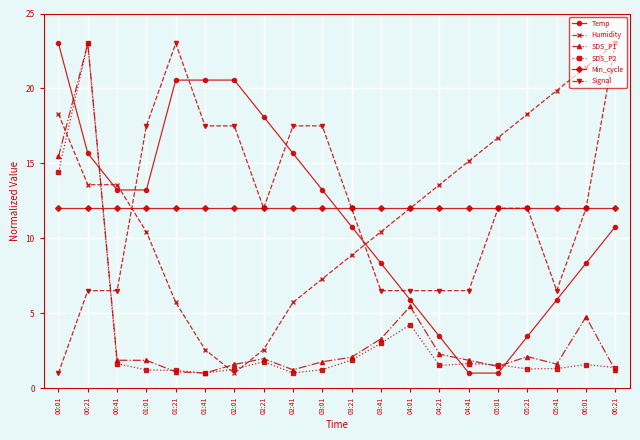

What is the minimum value shown in the chart?

1.0